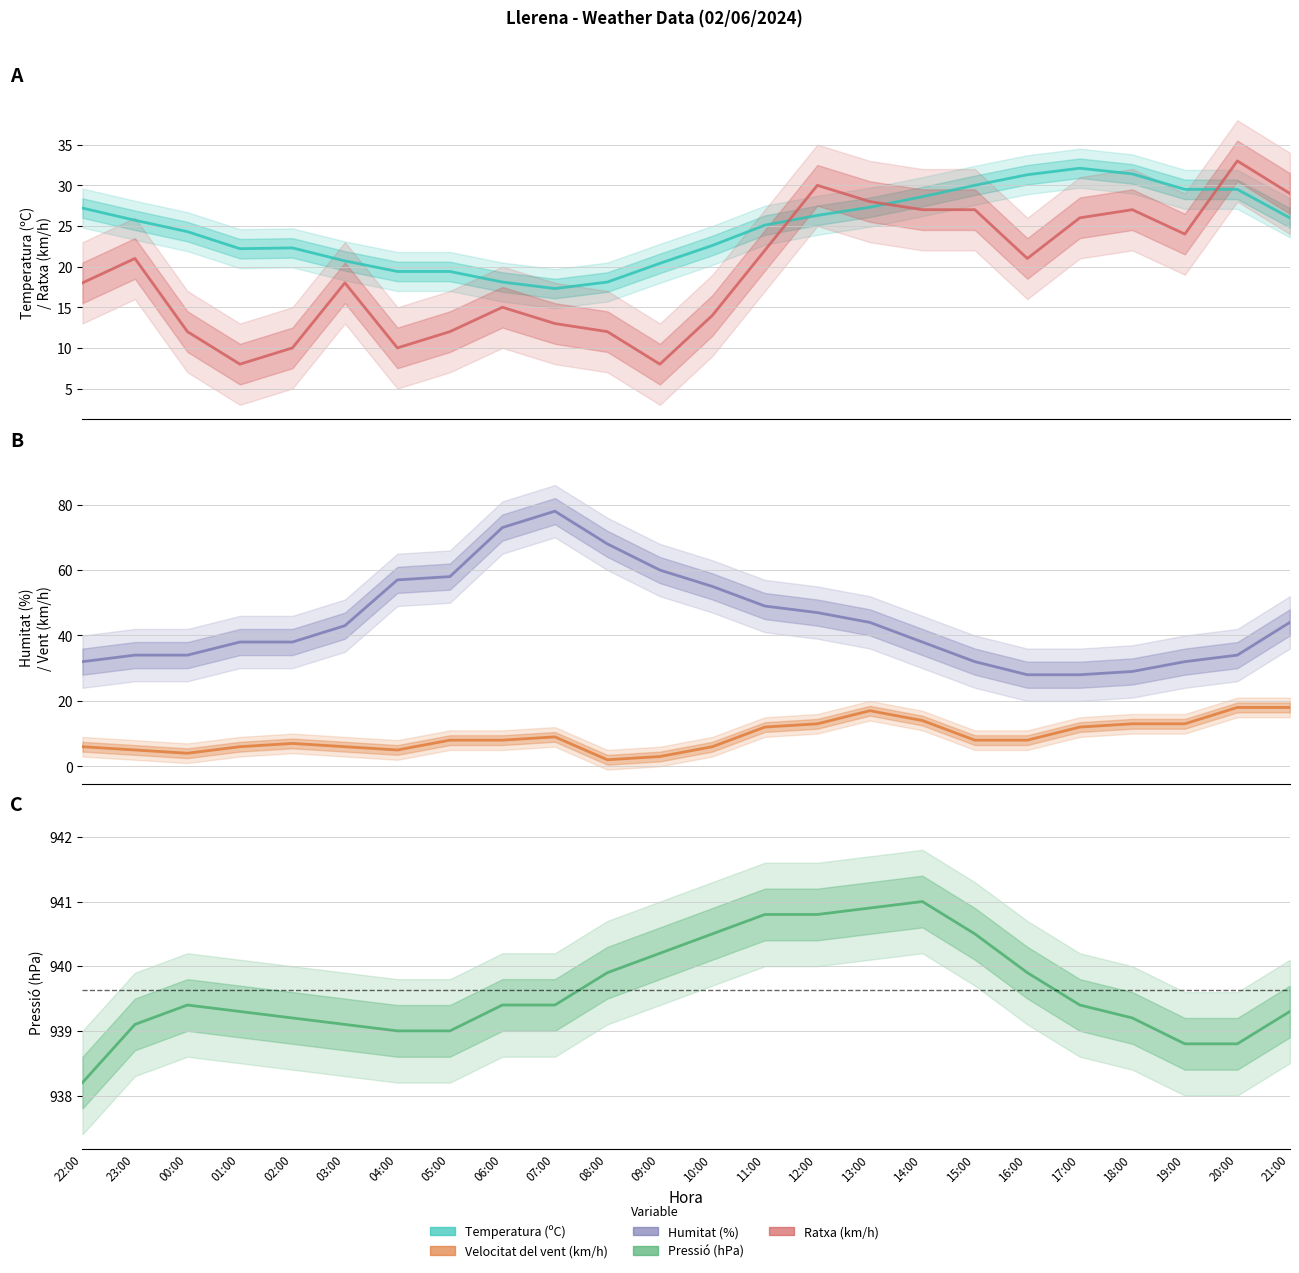

What is the label of the 18th point from the right?

04:00